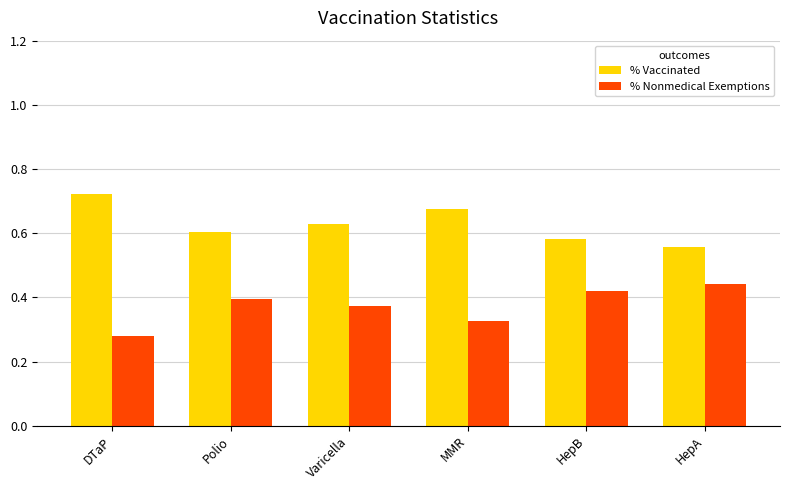

At DTaP, list the series in order from smallest to largest.

% Nonmedical Exemptions, % Vaccinated